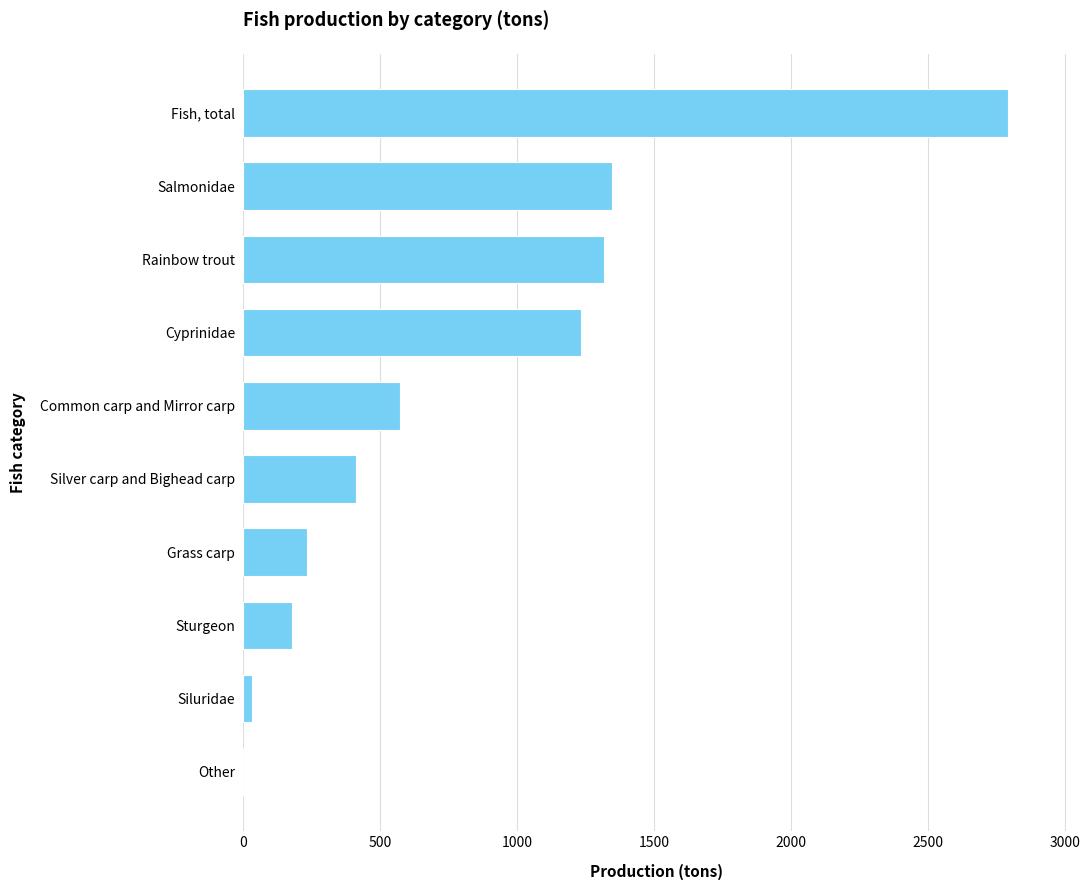

What is the sum of all values?

8116.0